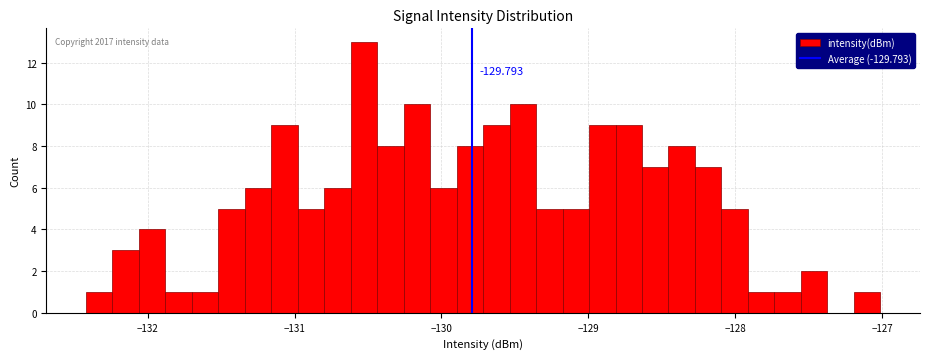

Around what value on the x-axis is the tallest bar? Give the approximate position of its centre, as read against the axis.

-130.5